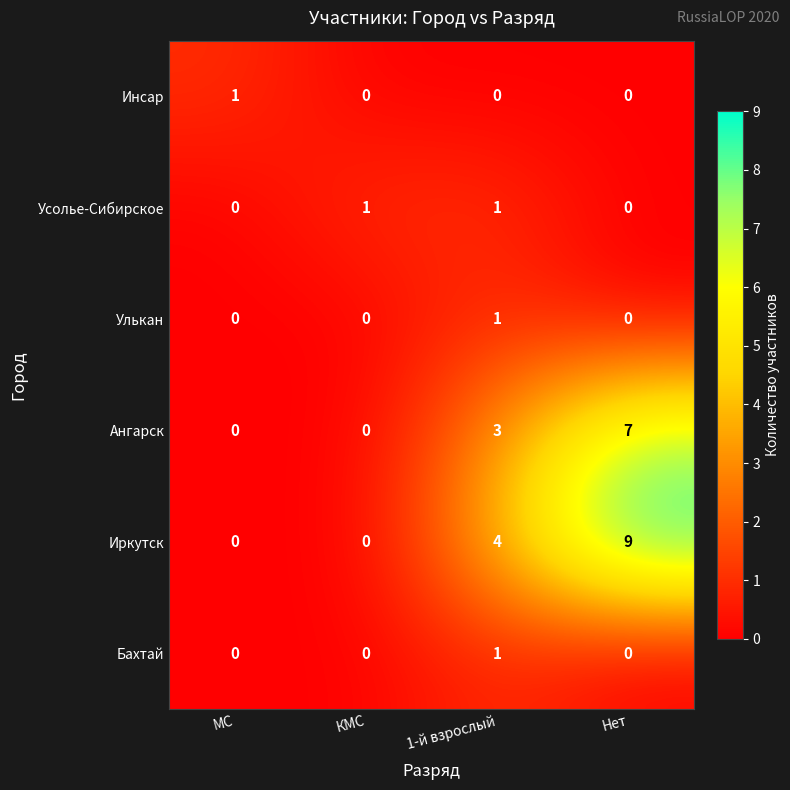

At which label is Иркутск closest to 4?

1-й взрослый